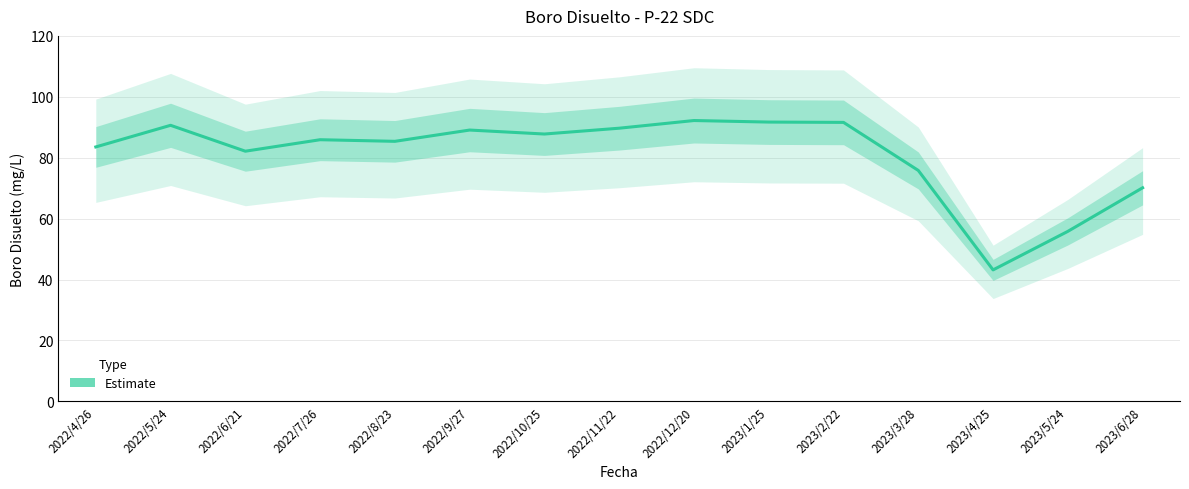

At which label is the value closest to 67?

2023/6/28